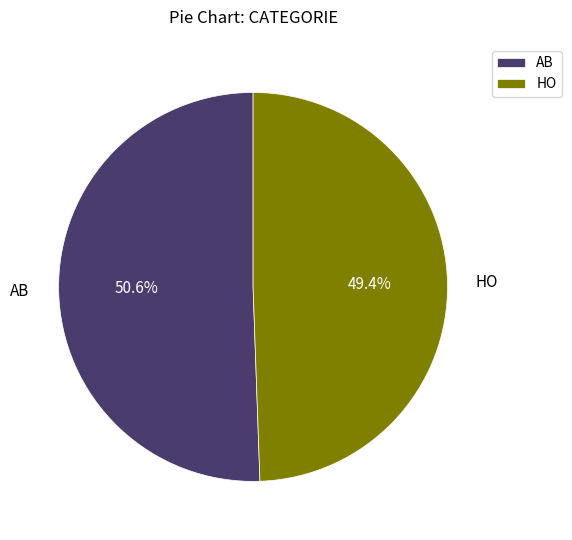

Approximately how many times larger is the value at AB compared to HO?

1.0